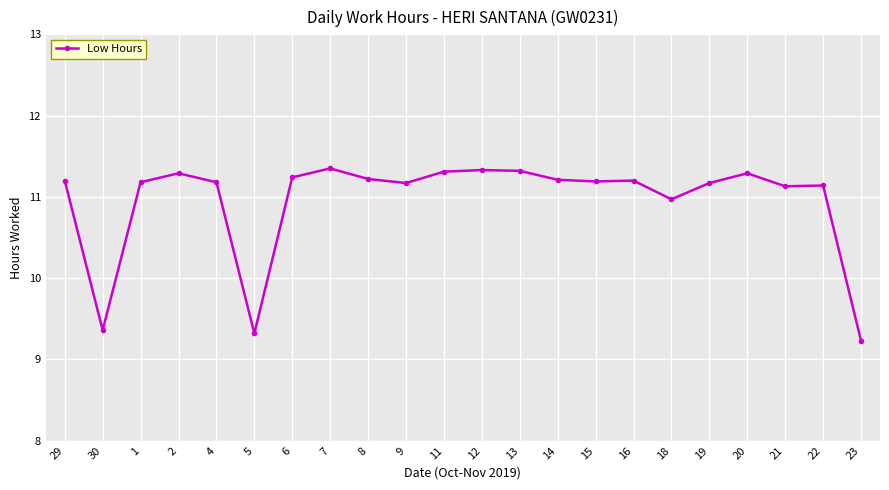

What is the smallest value displayed?

9.2